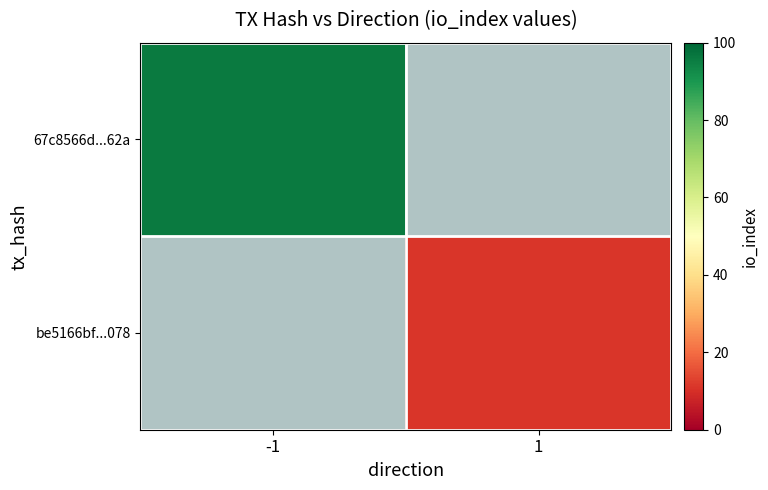

Rank the series by their maximum value, from highest to lowest.

67c8566d...62a, be5166bf...078